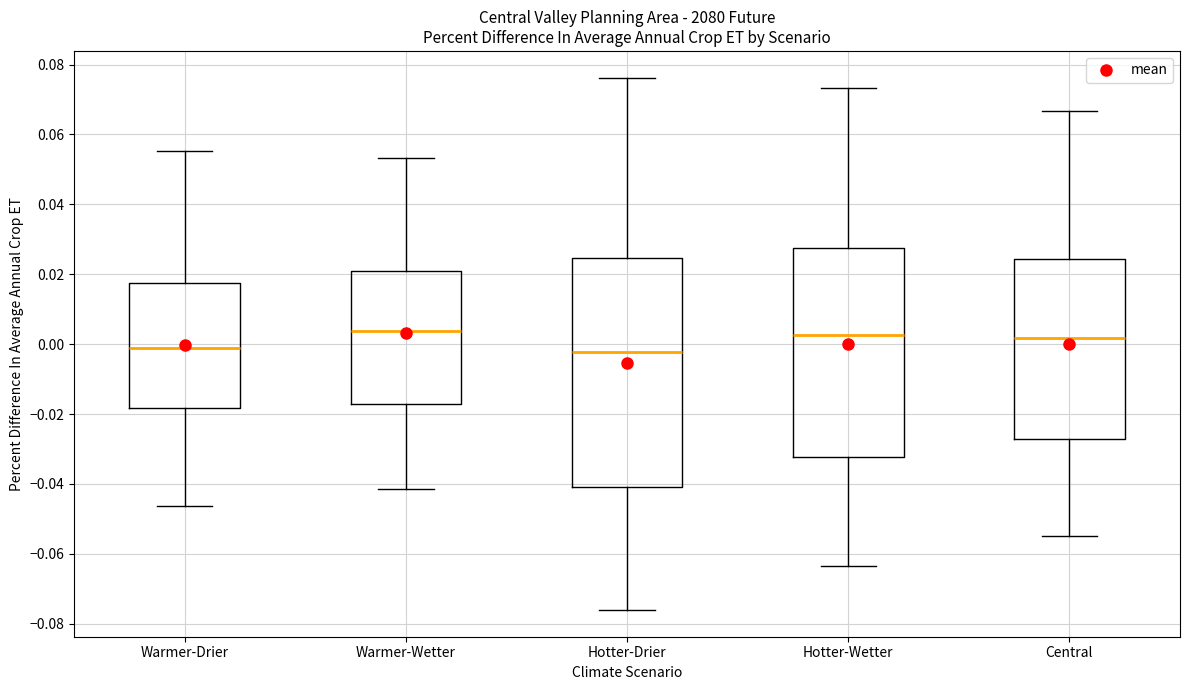

Reading left to right, transcribe this box plot: for each box, give where its median line is, the range the box spans, and where its two whiskers end, as read against the y-axis. The values are not printed on the chart, so give them approximately, as read against the axis.

Warmer-Drier: median -0.002, box -0.018 to 0.018, whiskers -0.046 to 0.056
Warmer-Wetter: median 0.004, box -0.018 to 0.020, whiskers -0.042 to 0.054
Hotter-Drier: median -0.002, box -0.040 to 0.024, whiskers -0.076 to 0.076
Hotter-Wetter: median 0.002, box -0.032 to 0.028, whiskers -0.064 to 0.074
Central: median 0.002, box -0.028 to 0.024, whiskers -0.056 to 0.066